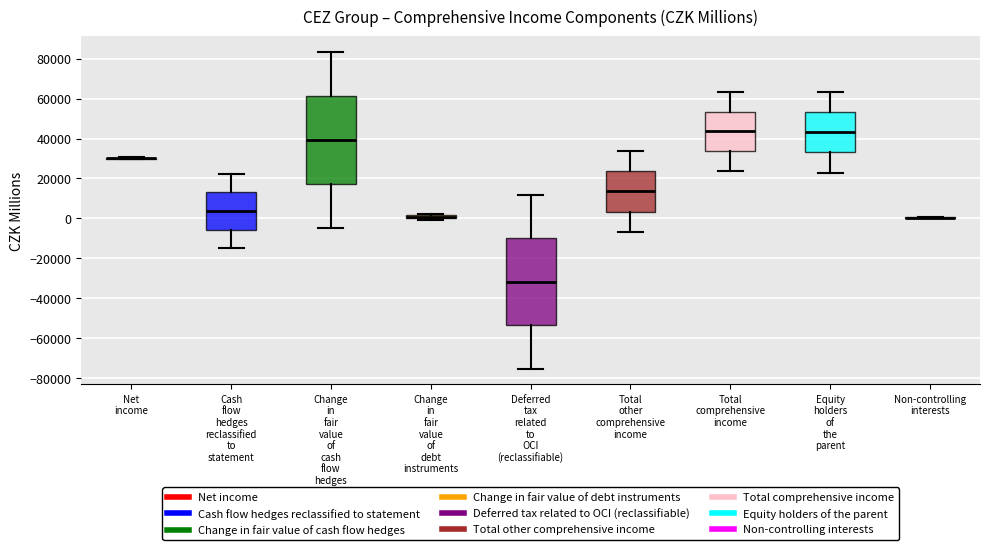

Where does the lower whisker of the box for Cash flow hedges reclassified to statement end on the y-axis? The values are not printed on the chart, so give them approximately, as read against the axis.

-16000